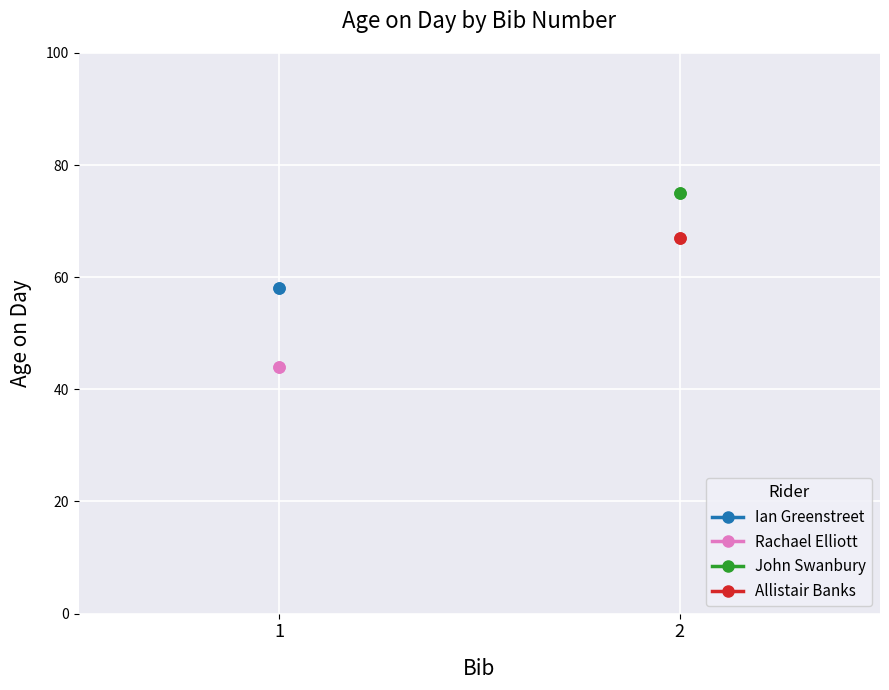

At how many categories does at least one series exceed 49?

2